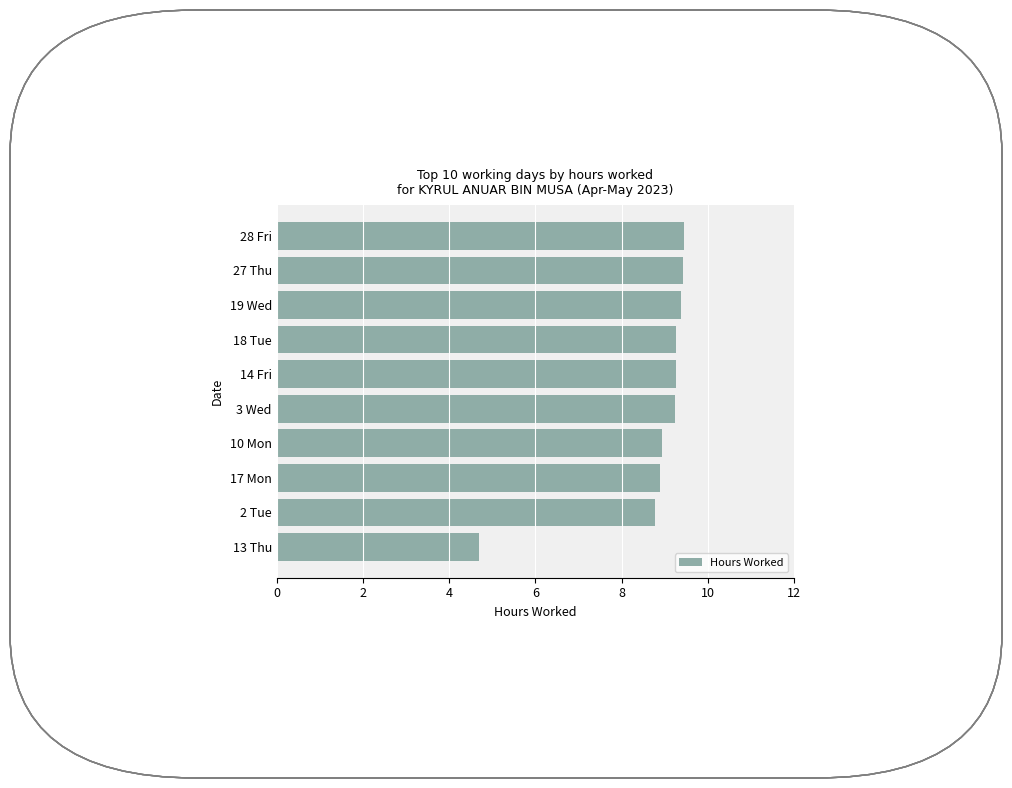

What is the difference between the second highest and minimum values?

4.7